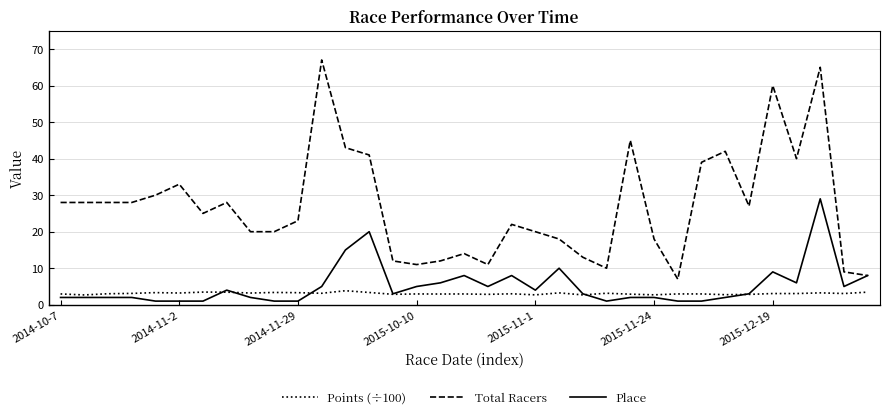

What is the maximum value shown in the chart?

67.0